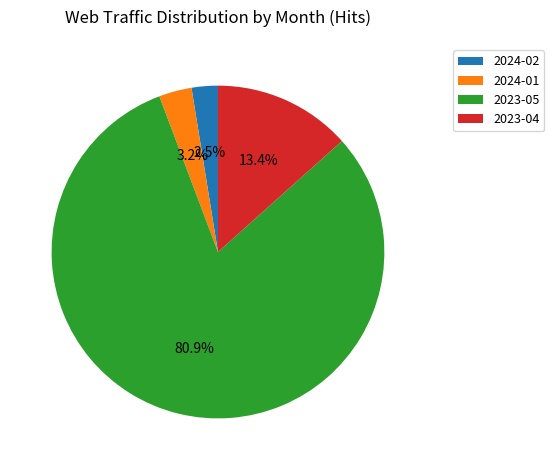

Which slice is the smallest?

2024-02